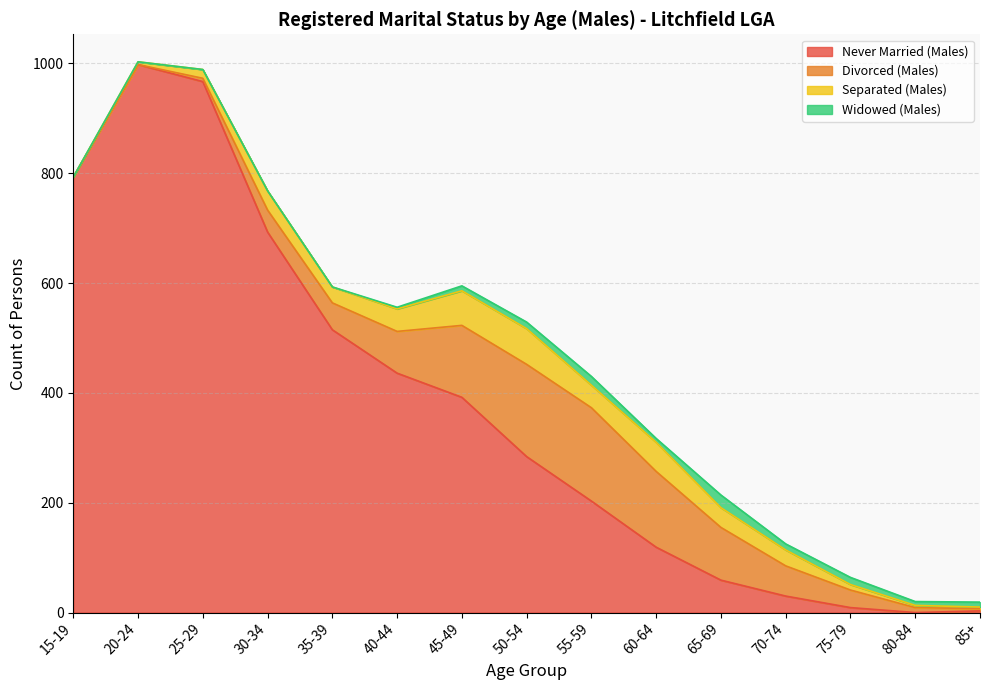

The value of Separated (Males) at 50-54 is 88. True or false?

False